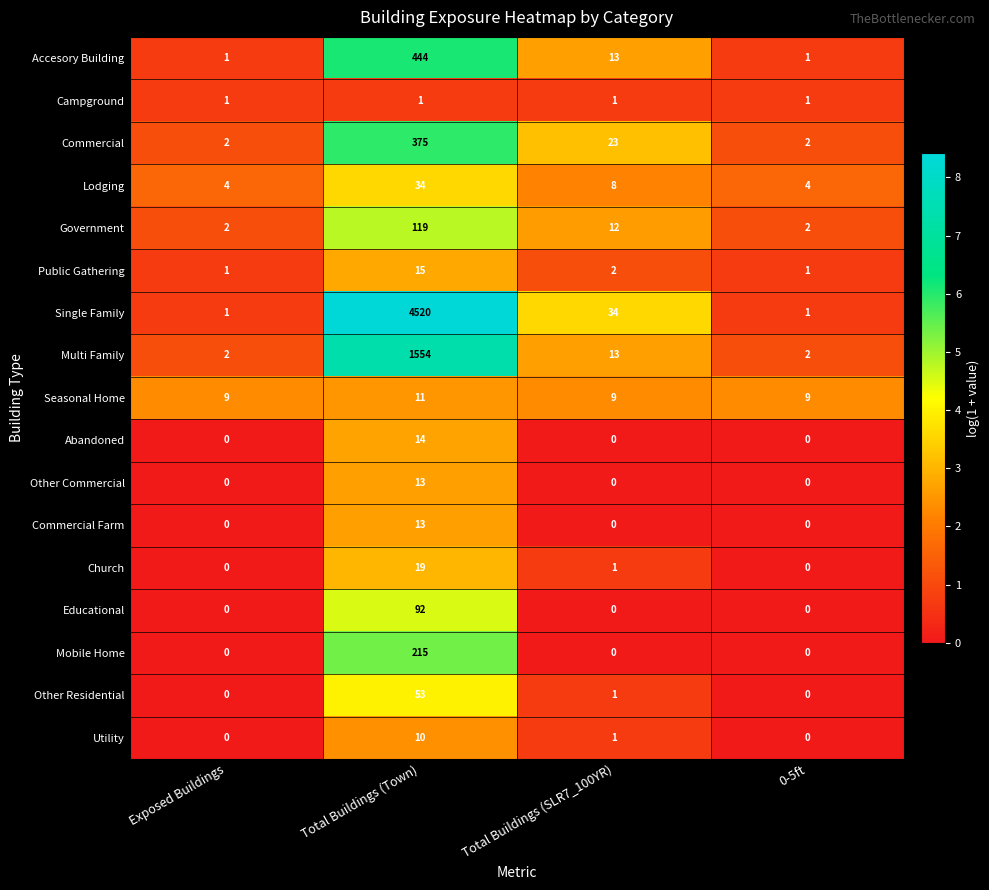

What is the greatest value displayed?

4520